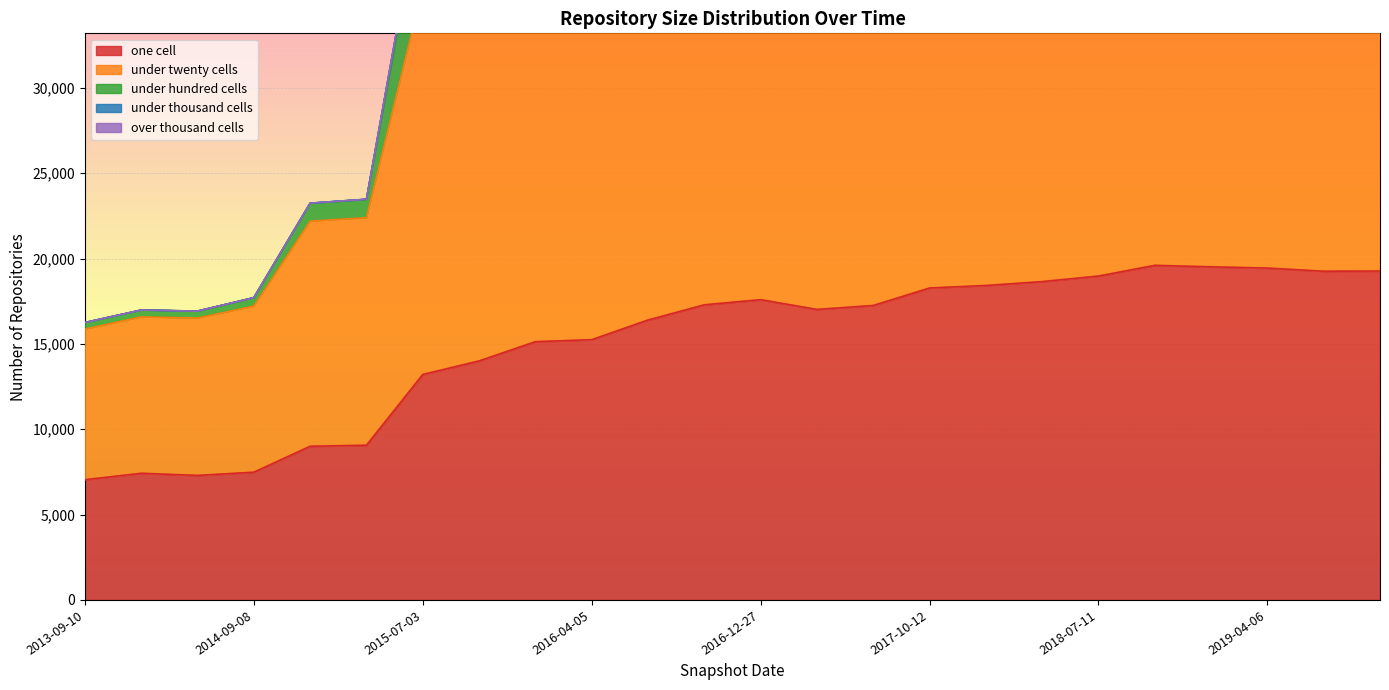

What is the smallest value displayed?

7044